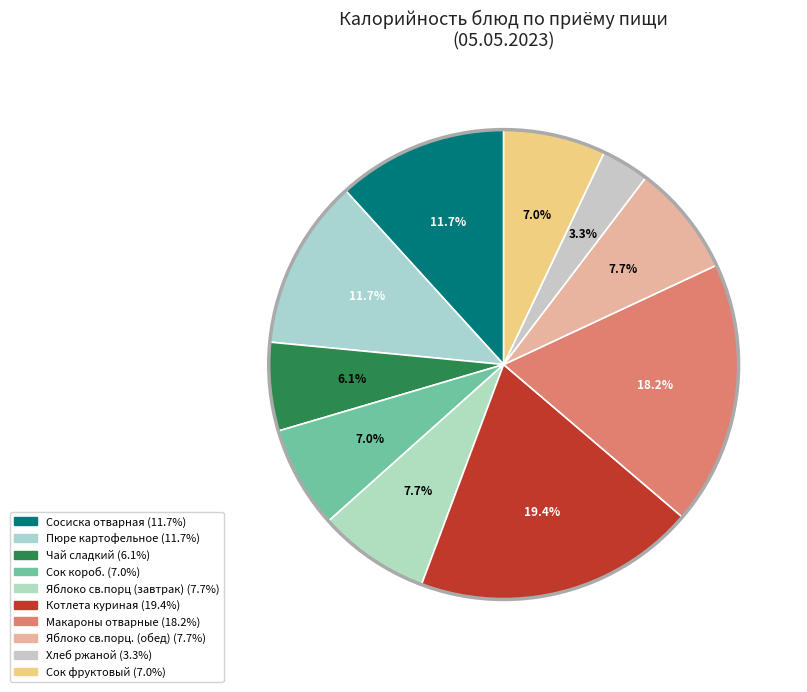

To the nearest percent, what is the difference between the Сок короб. and Хлеб ржаной slice percentages?

4%